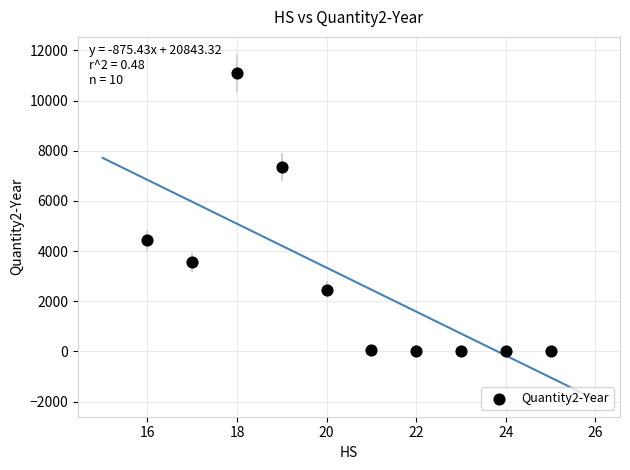

What Y value in the scatter plot is closest to 5547?

4428